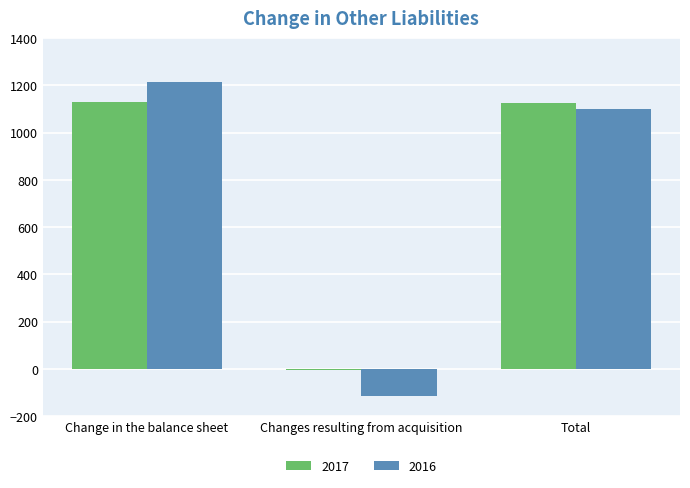

How many distinct data groups are displayed?

2